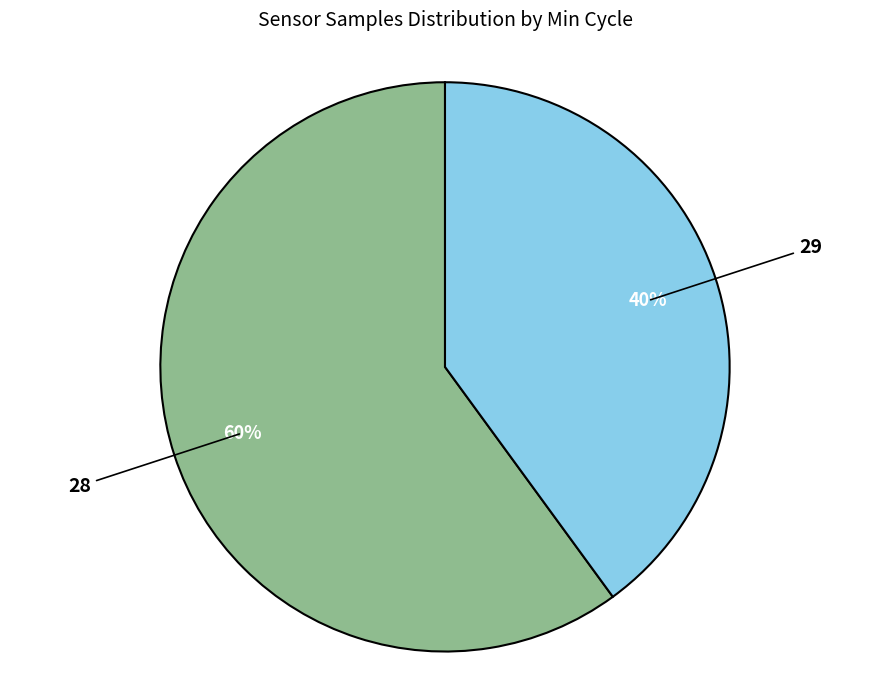

Combined, do 28 and 29 account for over 50%?

Yes